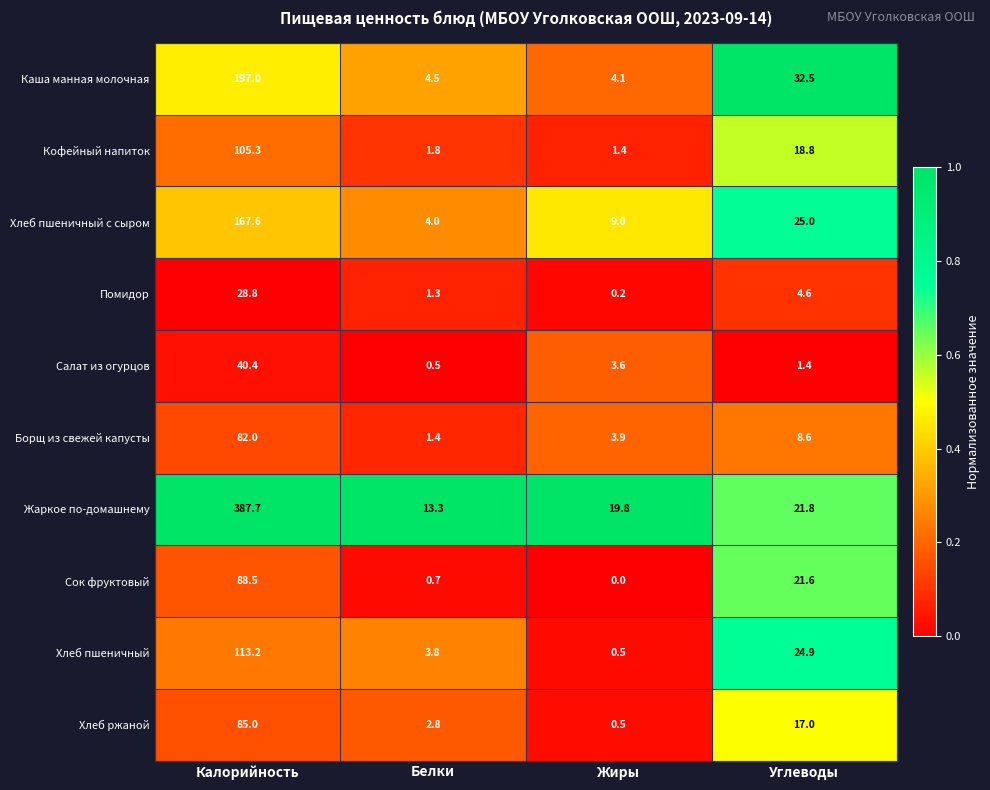

The Борщ из свежей капусты series shows 1.0 at Жиры. True or false?

False